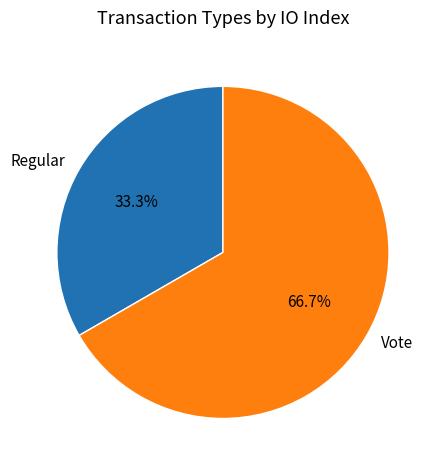

What is the largest slice in the pie chart?

Vote